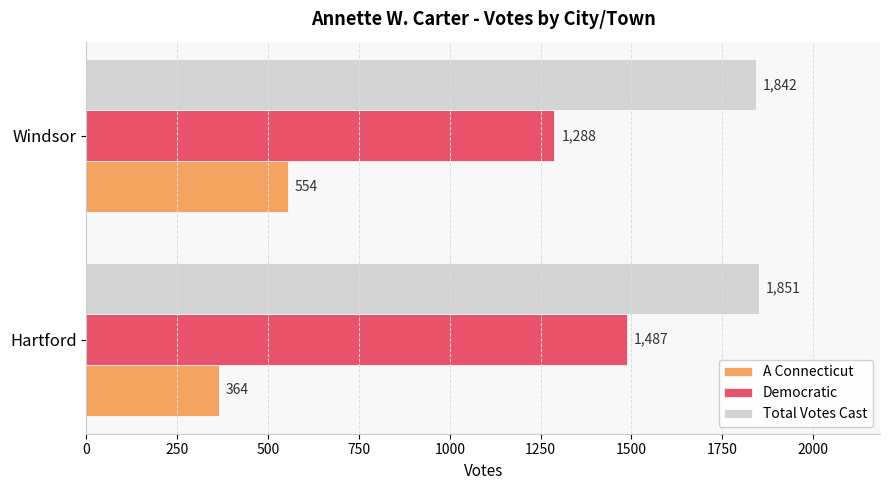

How many series are shown in this chart?

3